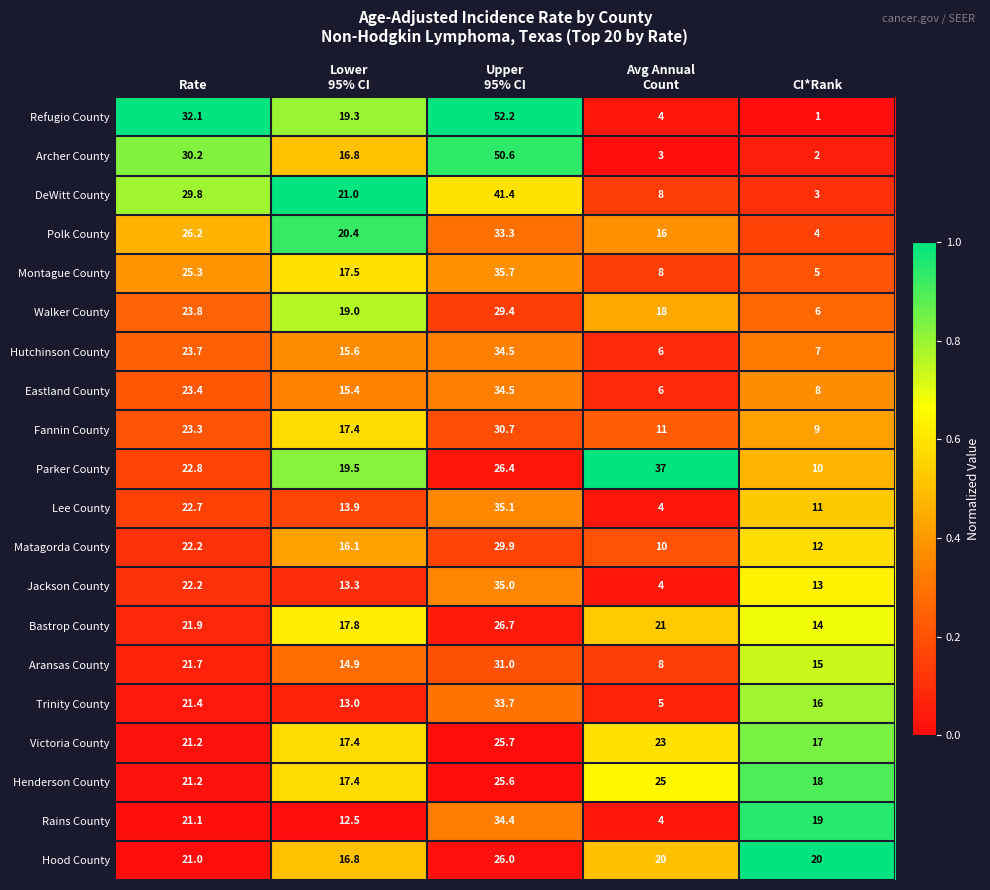

Which series has the largest range (max minus min)?

Refugio County